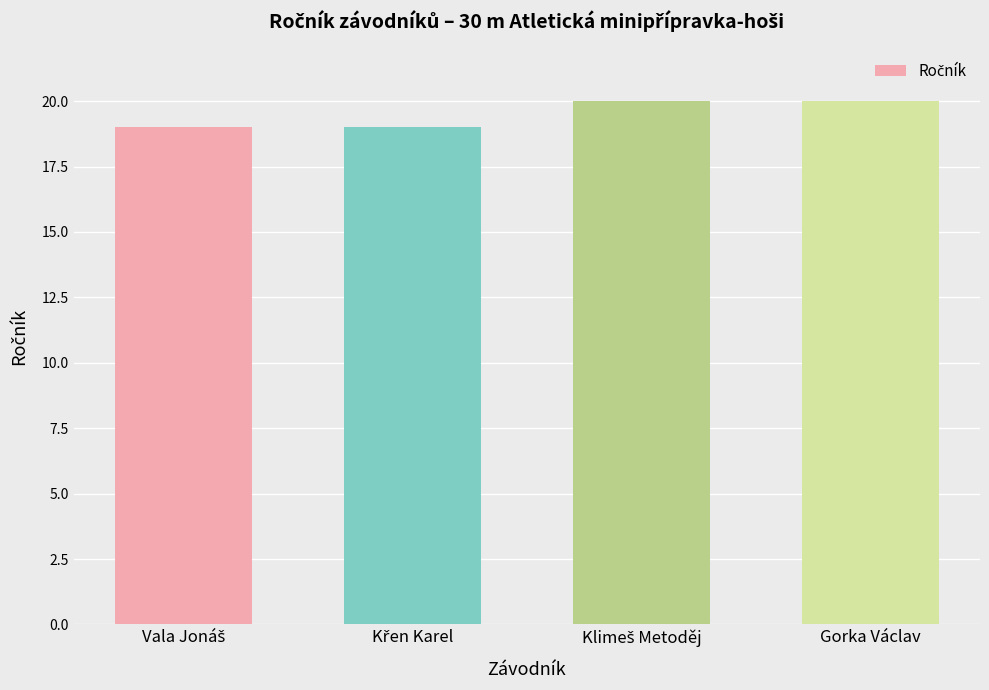

What is the average value?

20